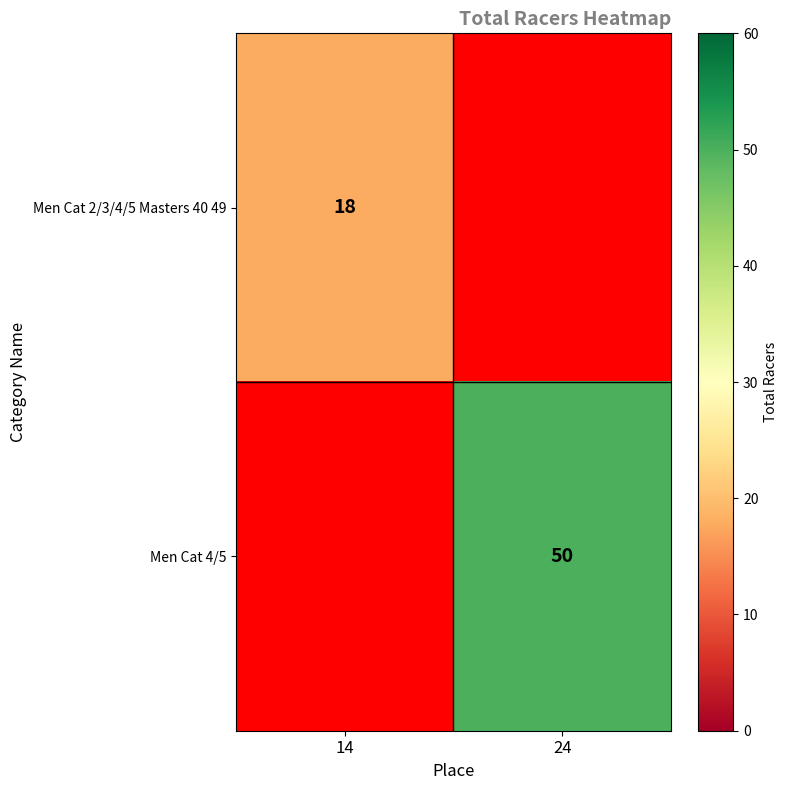

Is the value of Men Cat 4/5 at 24 greater than the value of Men Cat 2/3/4/5 Masters 40 49 at 14?

Yes